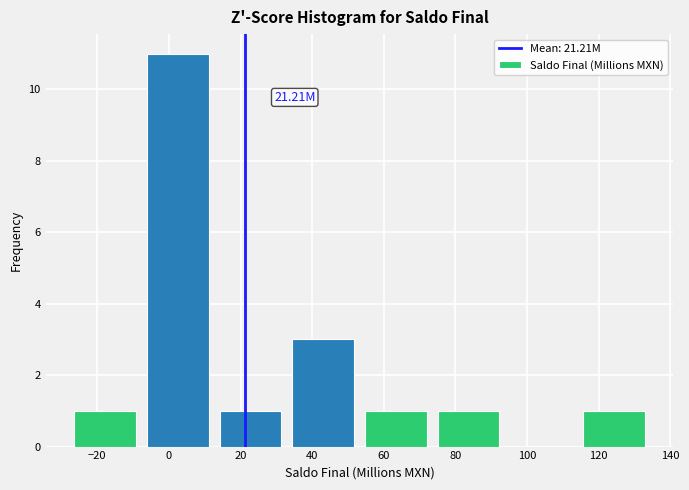

Which range on the x-axis has the tallest bar?

-8 to 12